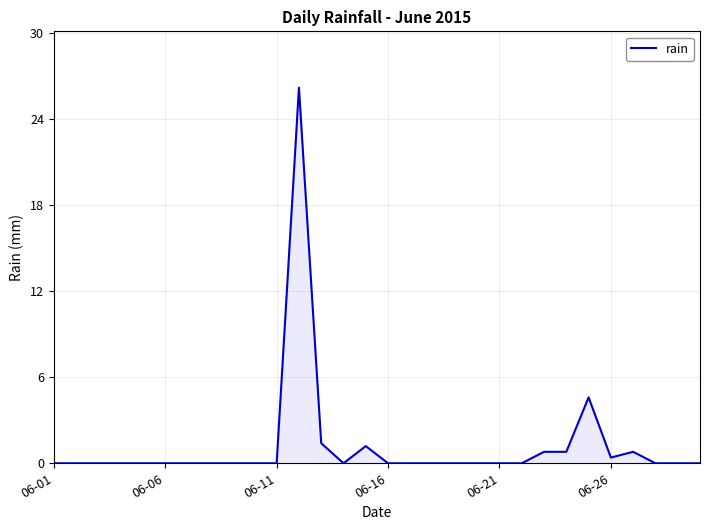

What is the maximum value shown in the chart?

26.2